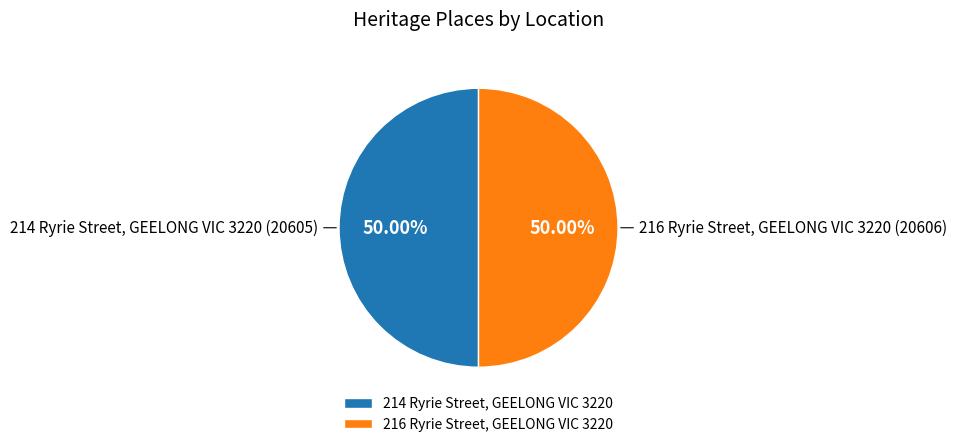

Combined, do 216 Ryrie Street, GEELONG VIC 3220 and 214 Ryrie Street, GEELONG VIC 3220 account for over 50%?

Yes